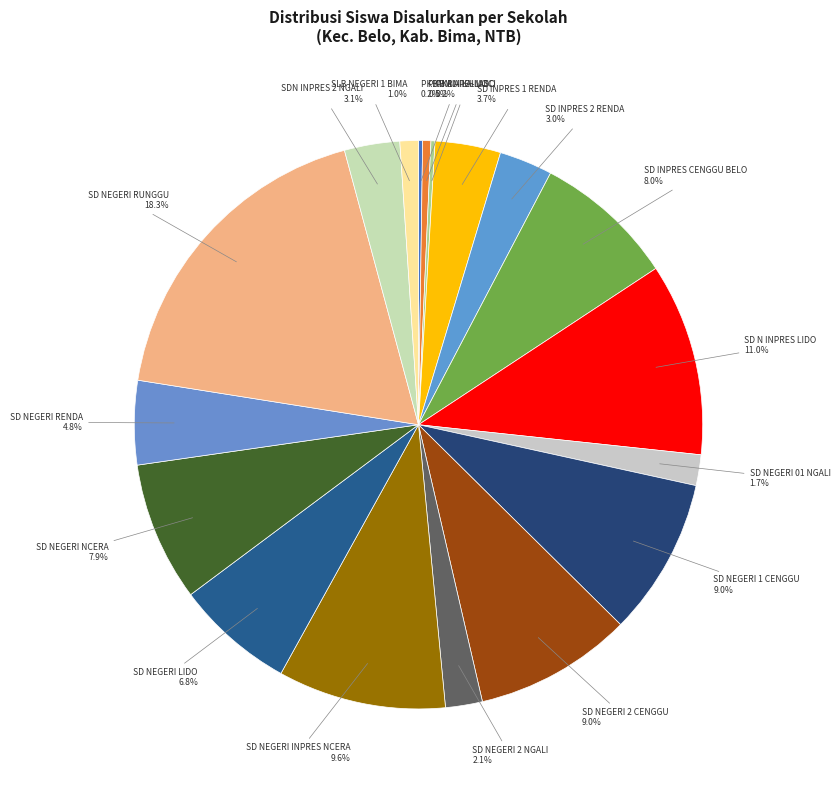

Is SD NEGERI RENDA the majority of the pie?

No